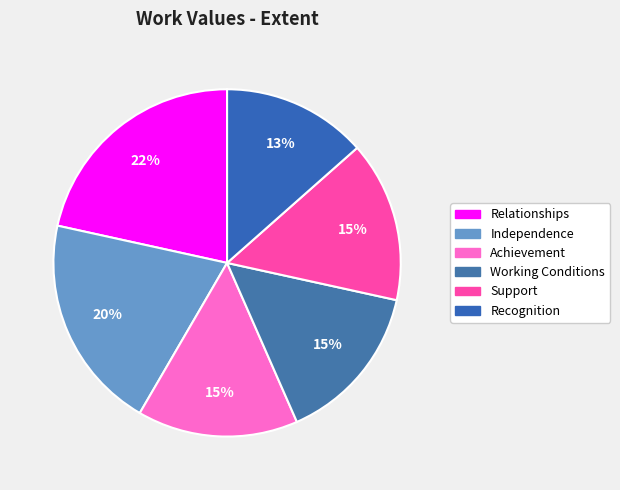

The Achievement slice represents 15% of the pie. True or false?

True